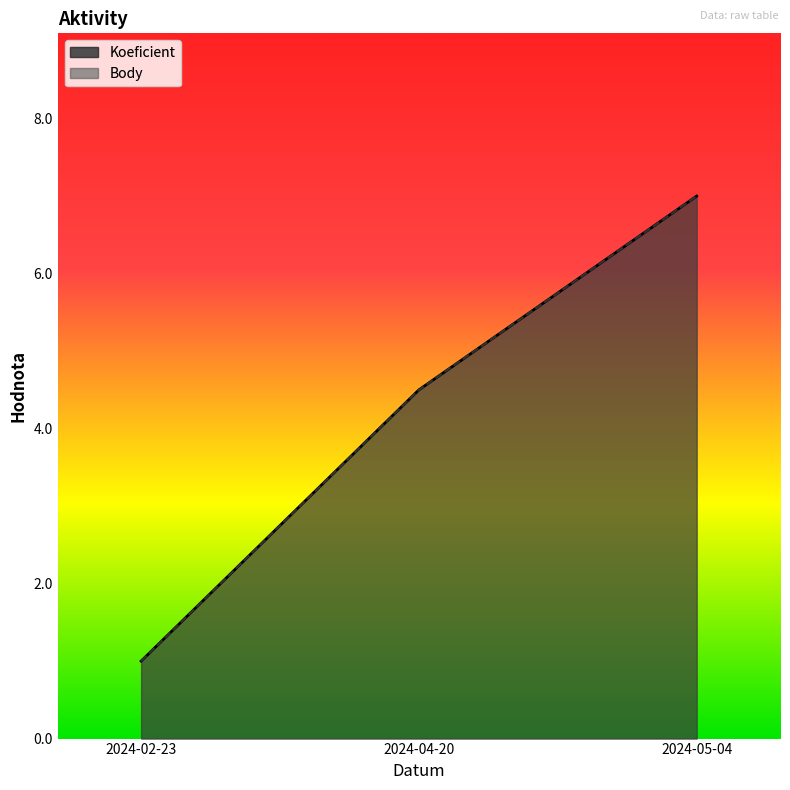

Reading left to right, transcribe all the data shown in this chart.

Koeficient: 1.0	4.5	7.0
Body: 1.0	4.5	7.0